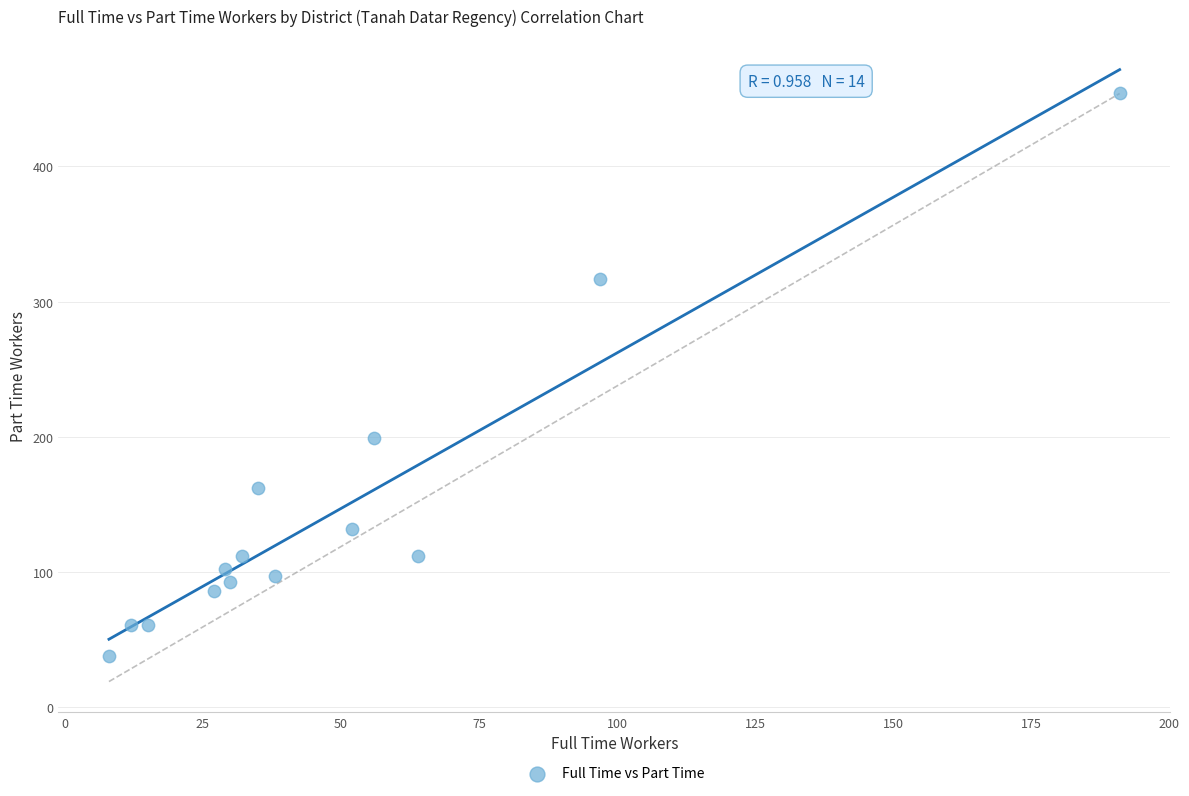

What is the range of Y values (max minus min)?

416